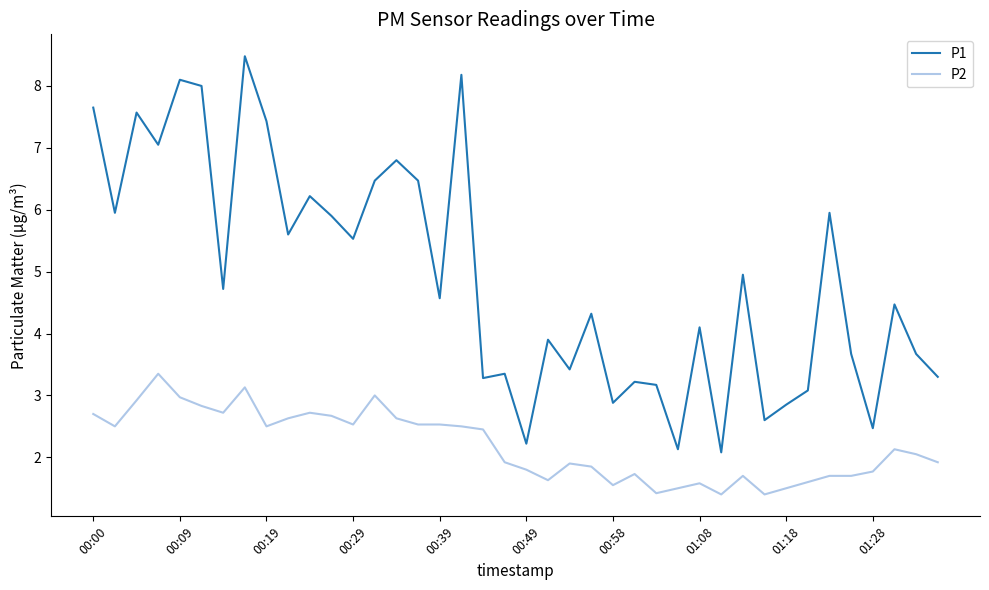

Which series has the largest range (max minus min)?

P1